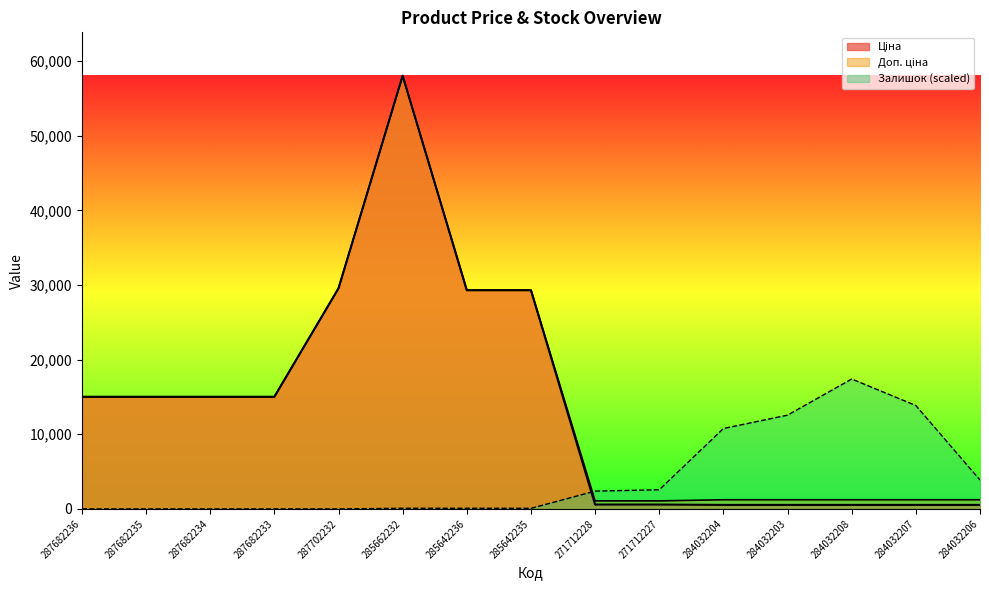

How many data points in Ціна are above 15019?

8